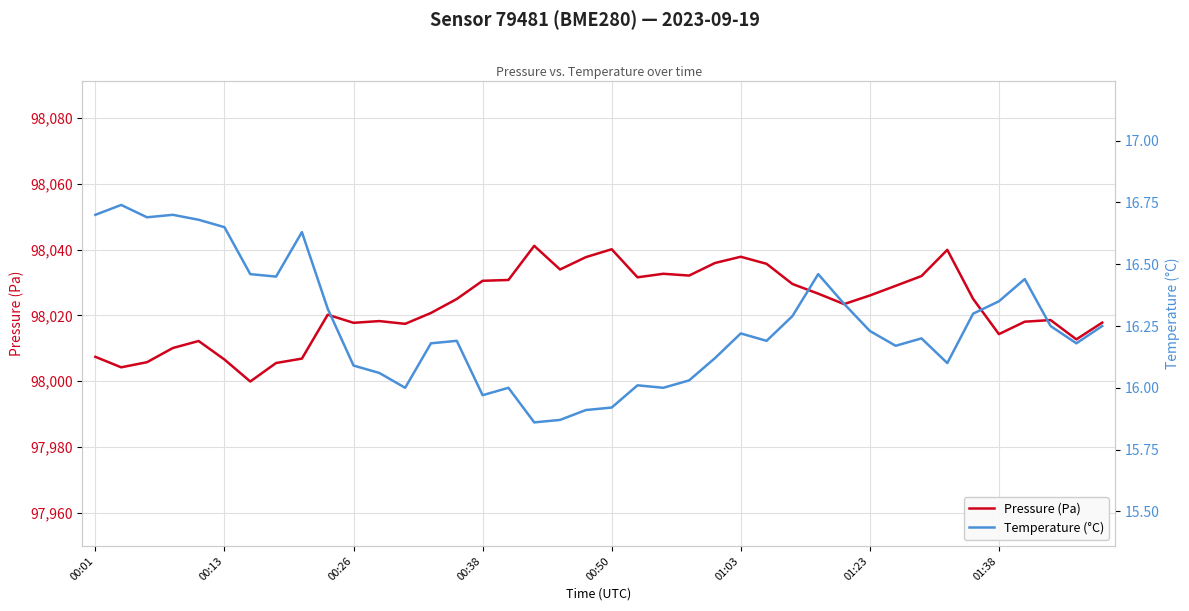

Which series changed the most between 19 and 31?

Pressure (Pa)